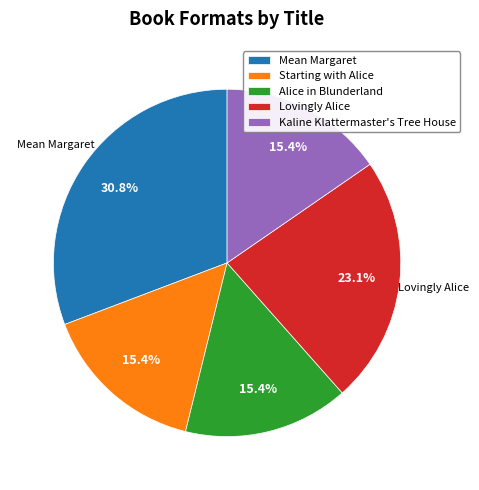

To the nearest percent, what is the difference between the Mean Margaret and Alice in Blunderland slice percentages?

15%